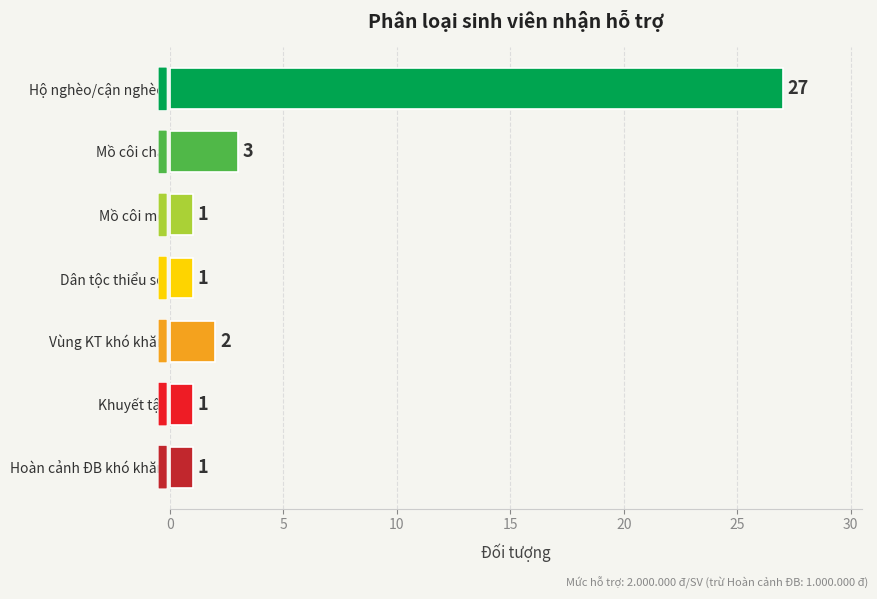

Does the chart contain any negative values?

No